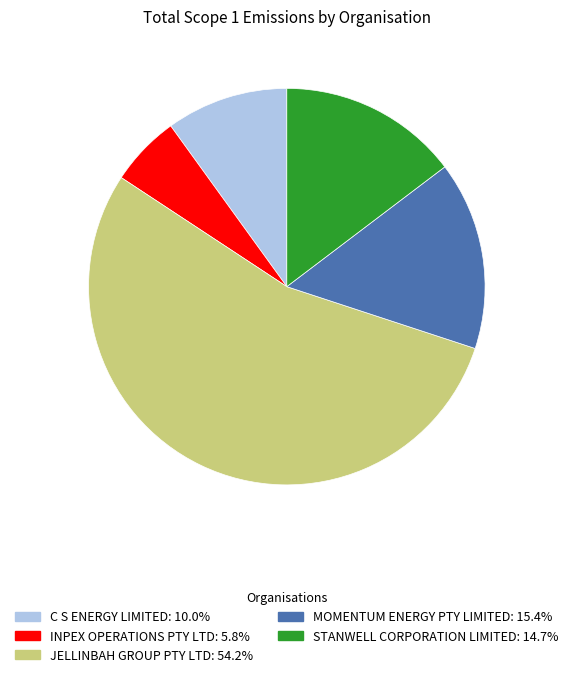

How many slices are in this pie chart?

5